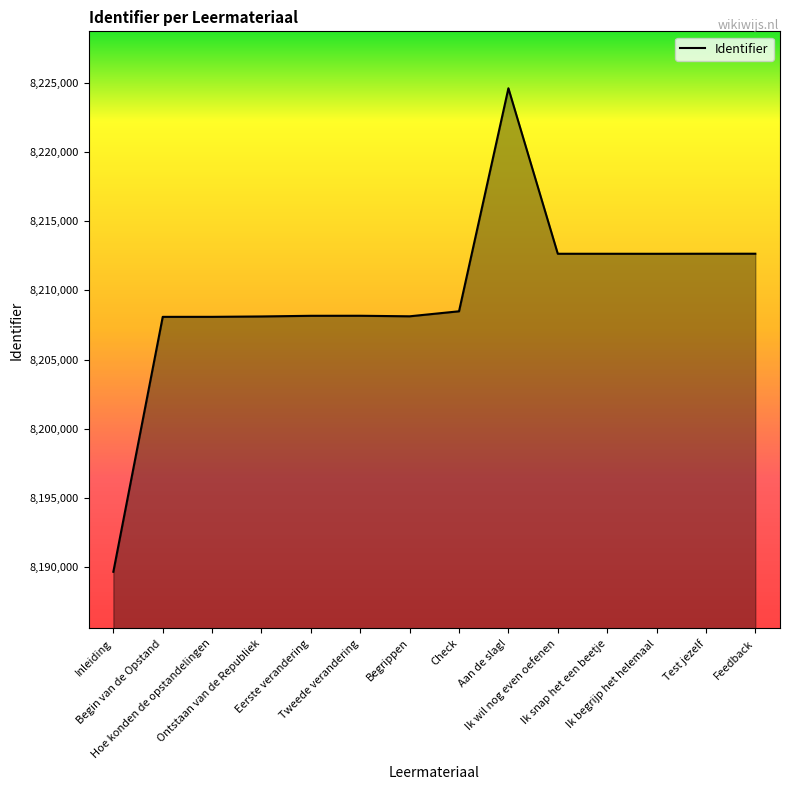

Which has a higher value, Eerste verandering or Inleiding?

Eerste verandering